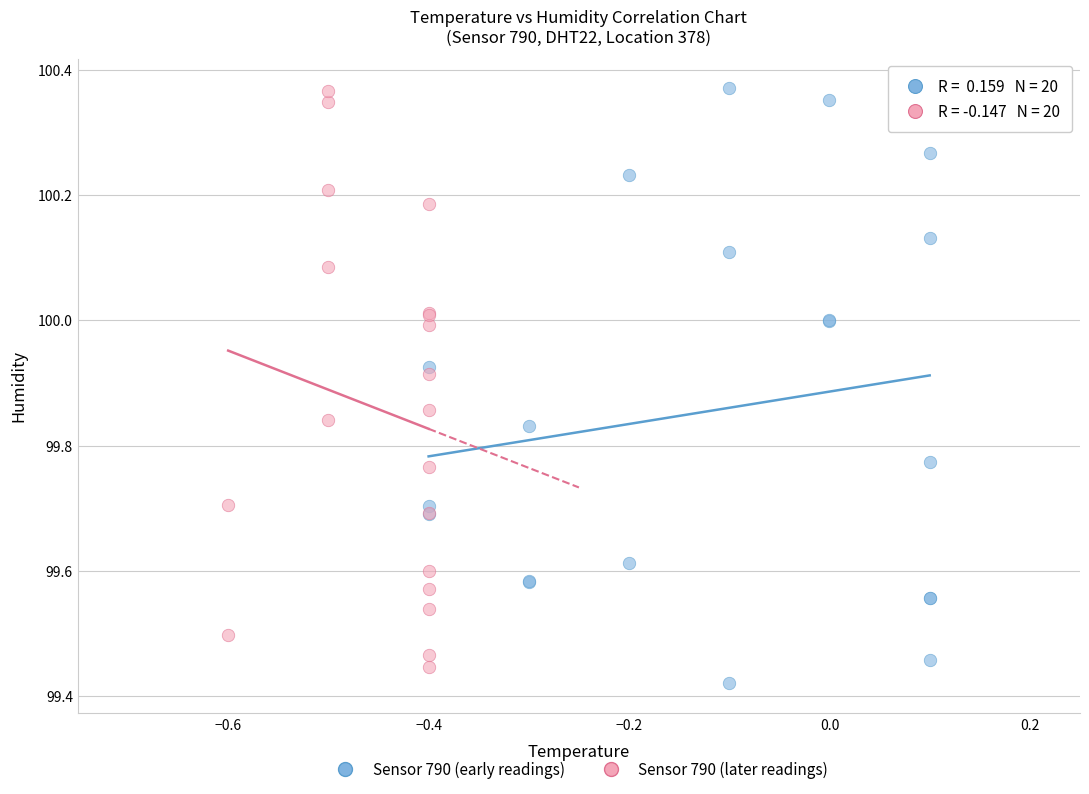

What are all the series names shown in the legend?

Sensor 790 (early readings), Sensor 790 (later readings)